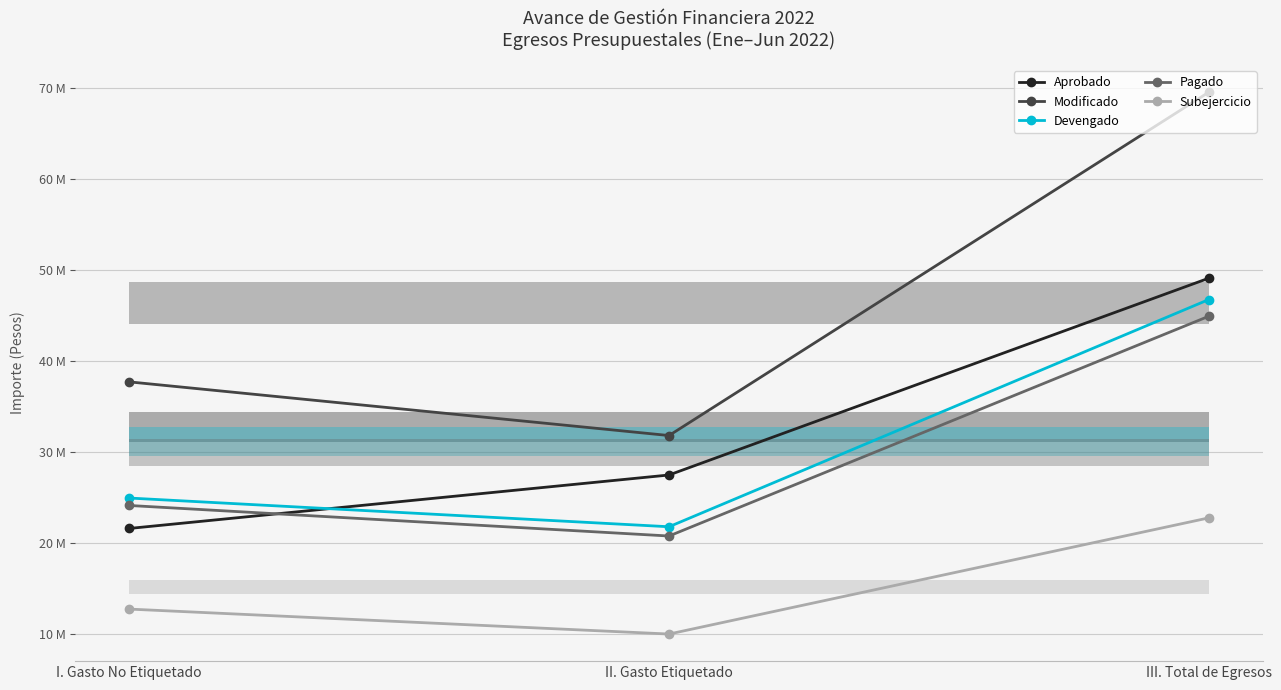

Read the Devengado value at III. Total de Egresos, to the nearest 50.

46797500